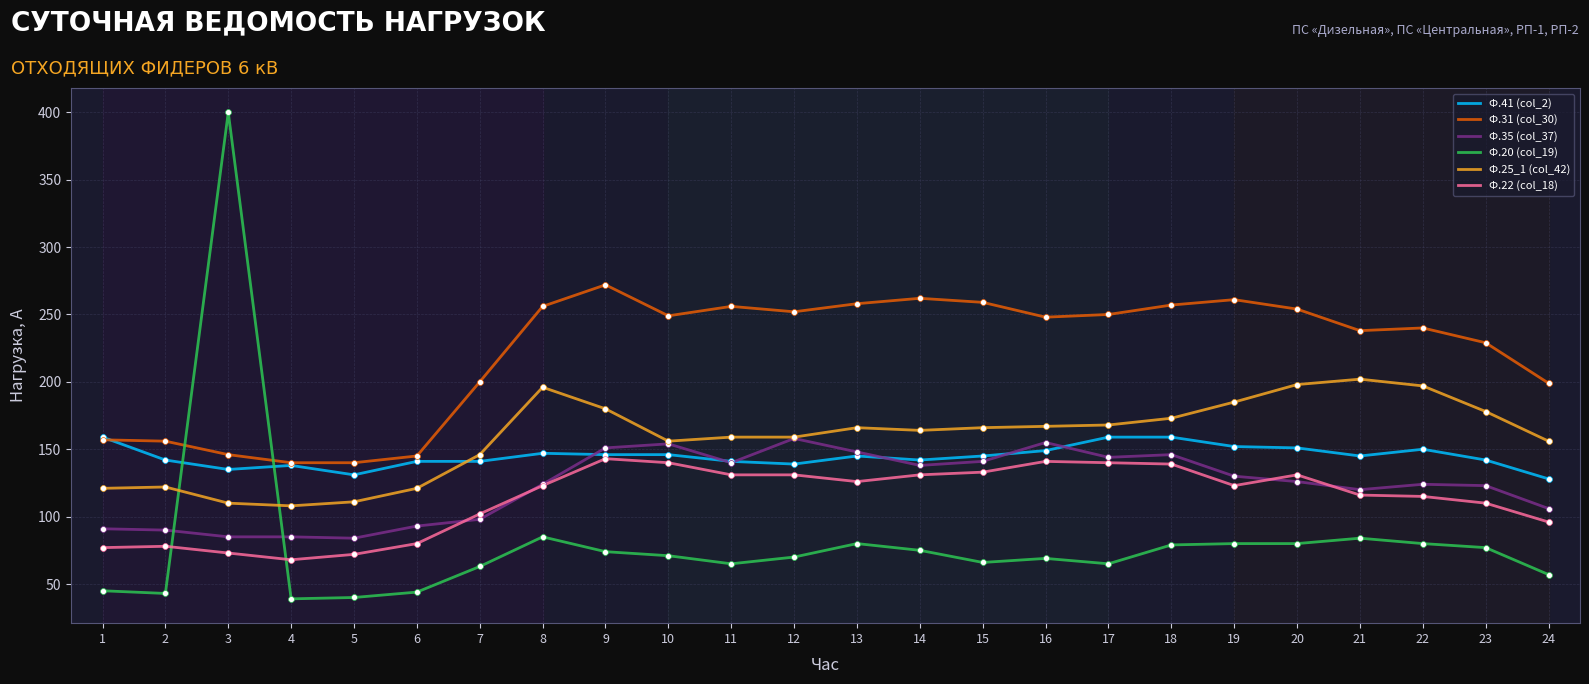

What is the difference between the highest and lowest values at 3?

327